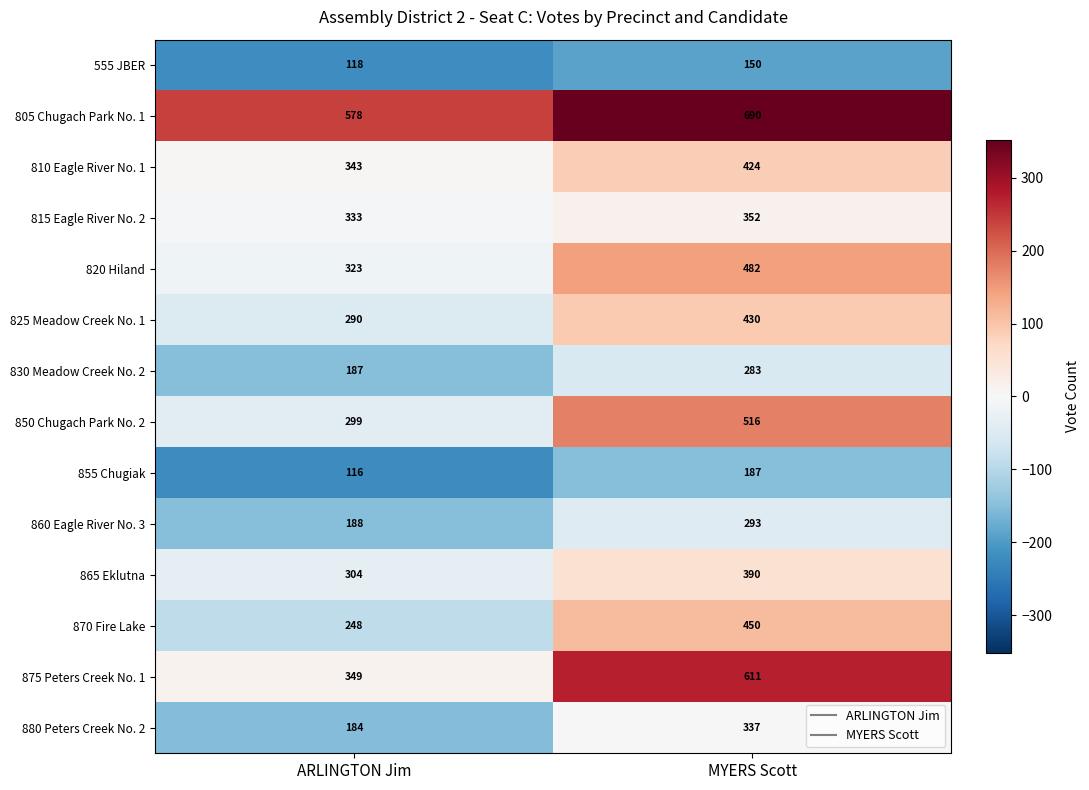

Which series has the largest total across all categories?

805 Chugach Park No. 1